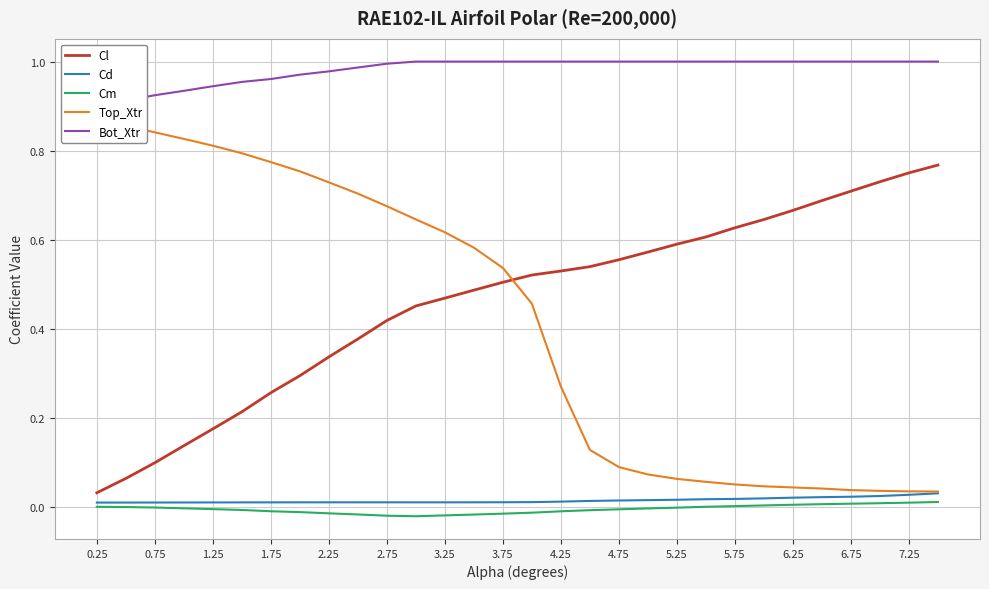

Which series has the largest total across all categories?

Bot_Xtr